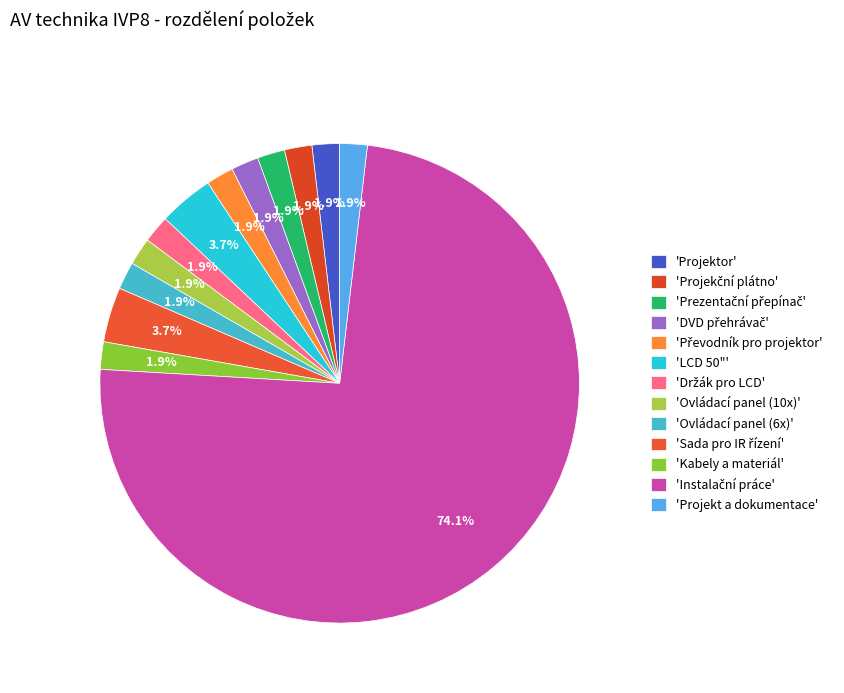

Count the number of slices in the pie.

13